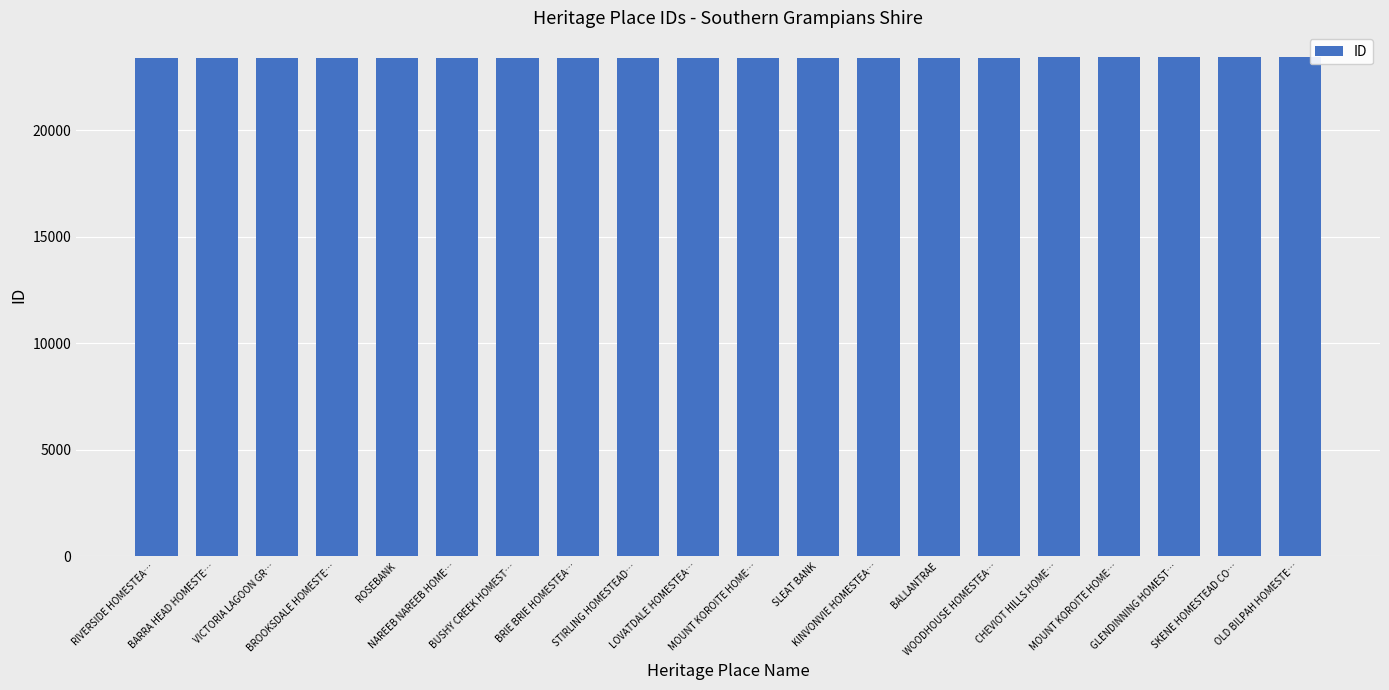

Does the chart contain any negative values?

No